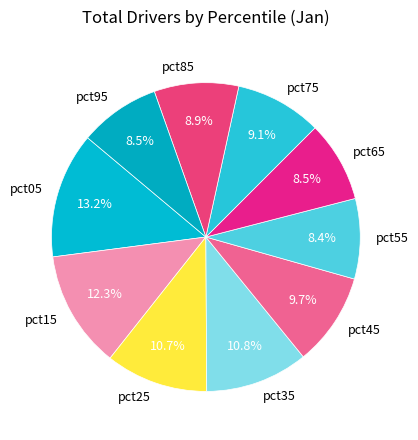

Does pct75 account for over 50% of the chart?

No